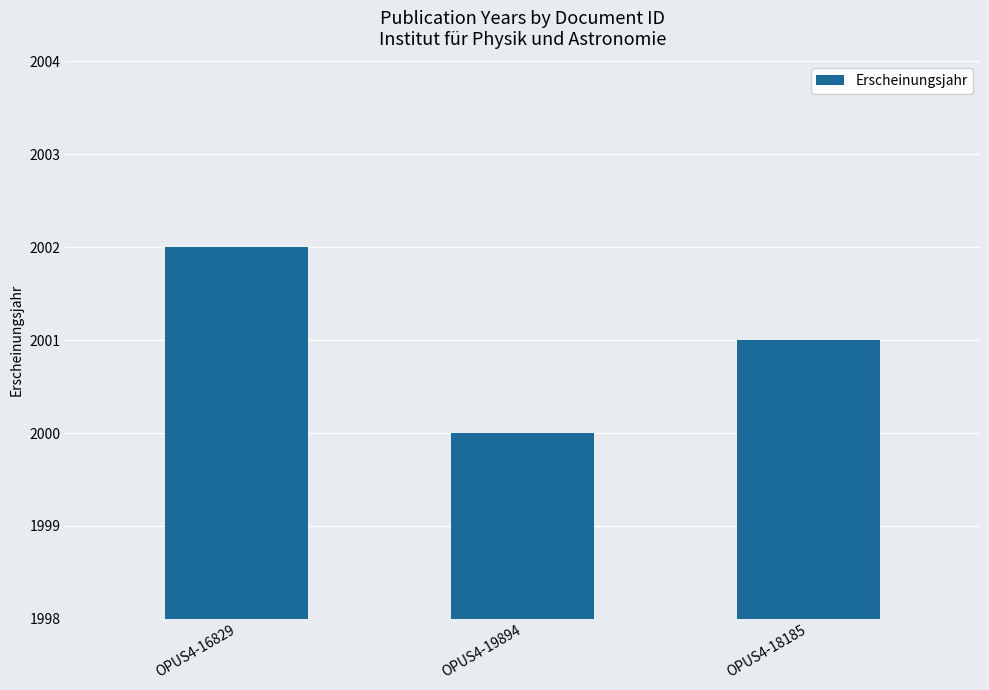

Where does the data first go above 2001?

OPUS4-16829